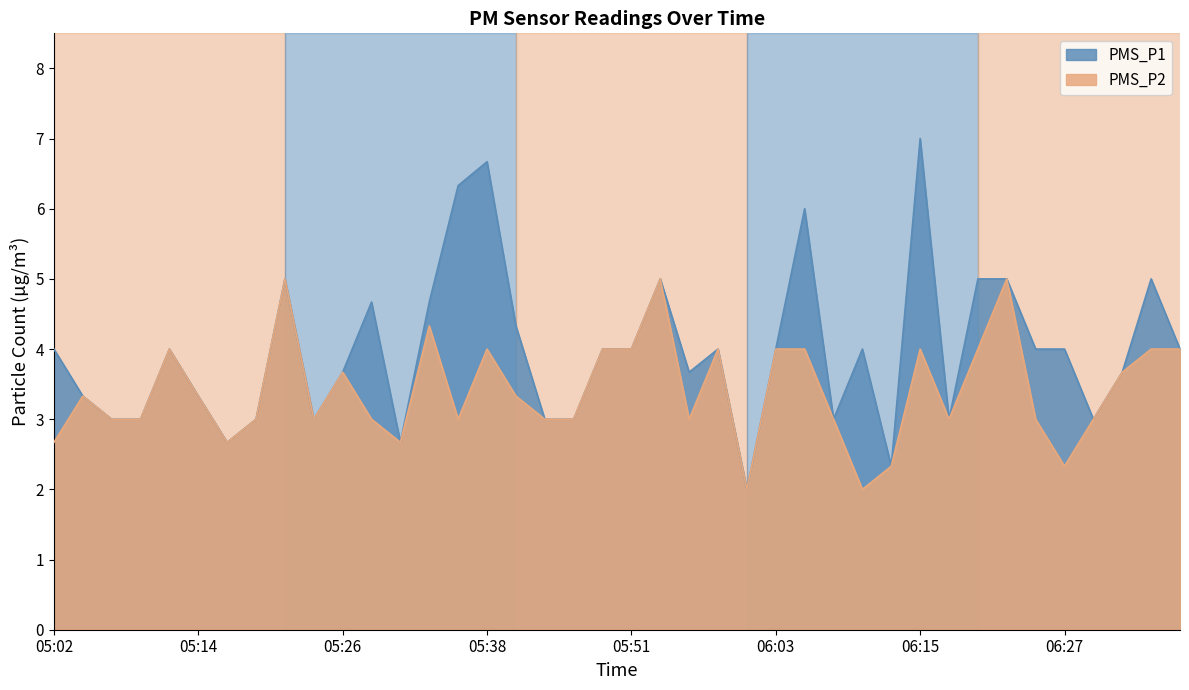

What are all the series names shown in the legend?

PMS_P1, PMS_P2